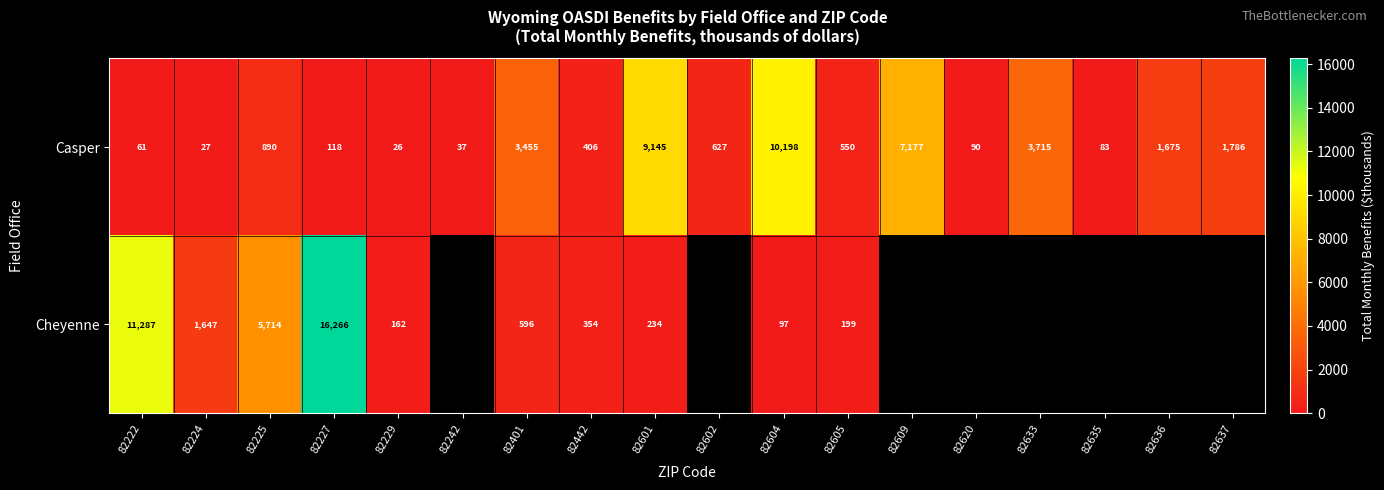

Is it true that Casper equals 17 at 82242?

False